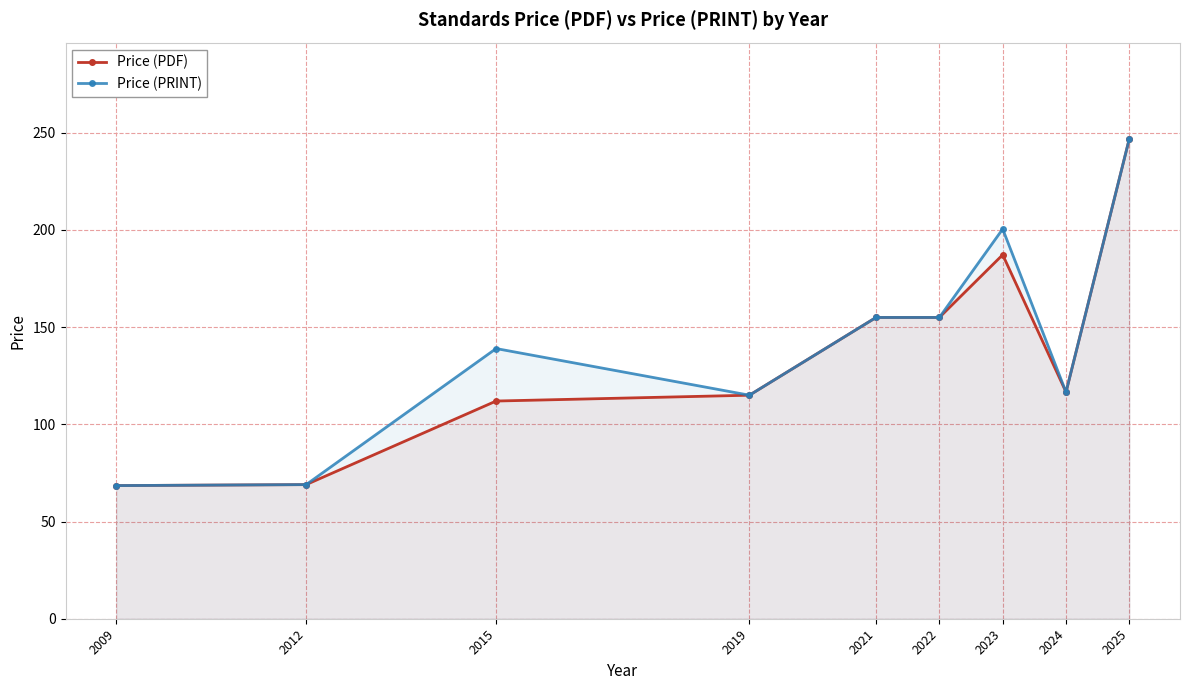

How many values in the Price (PRINT) series exceed 139?

4